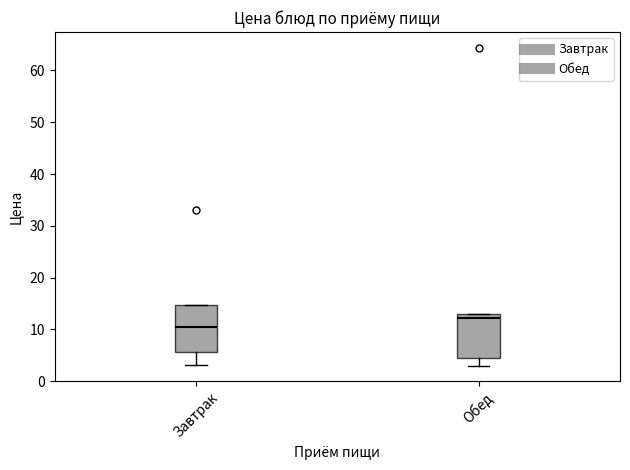

Which box has the highest median line?

Обед